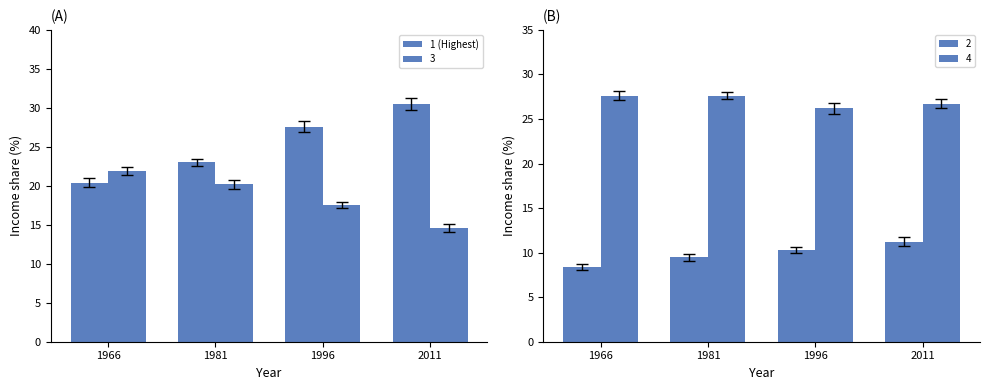

Rank the categories by value from highest to lowest.

2011, 1996, 1981, 1966